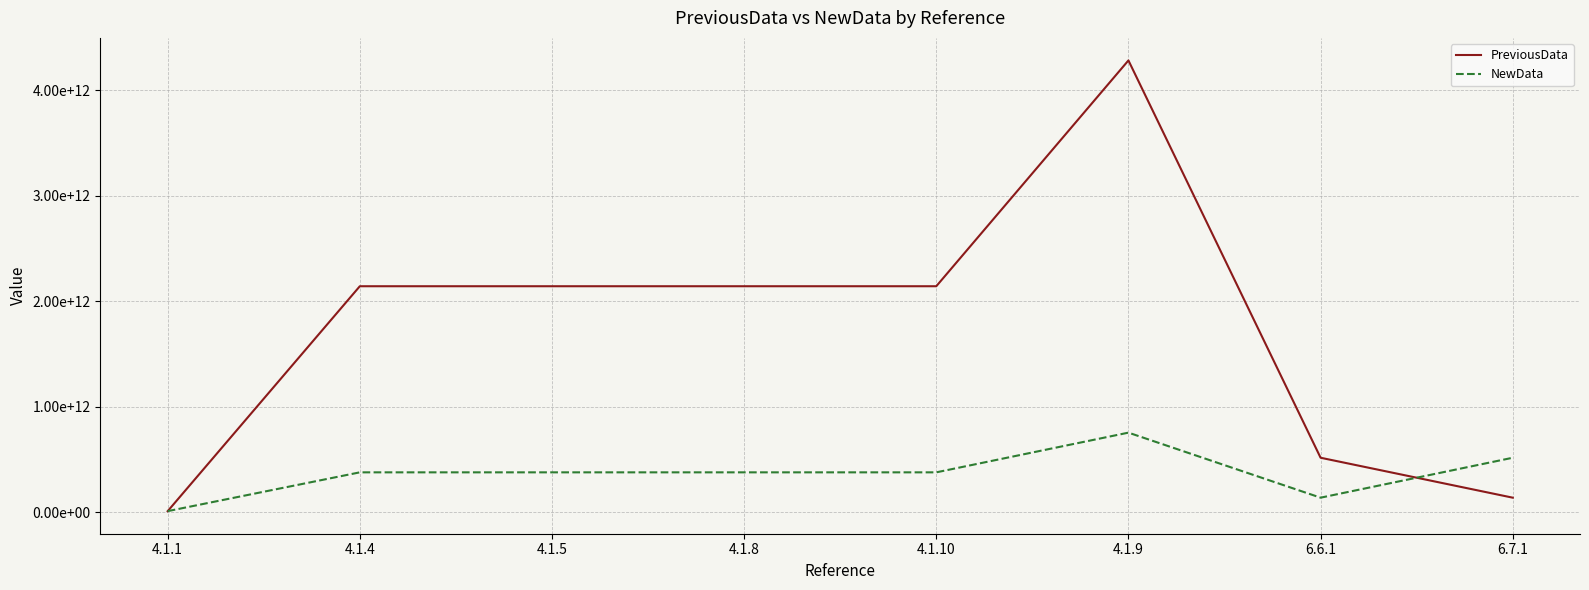

True or false: NewData and PreviousData intersect in this chart.

True